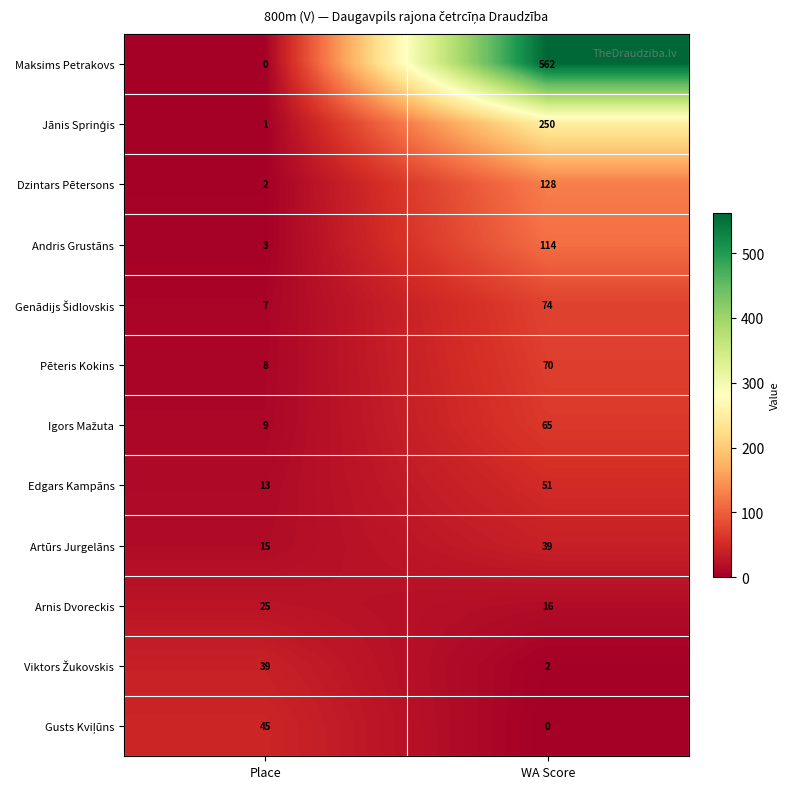

At which category is the sum across all series the highest?

WA Score